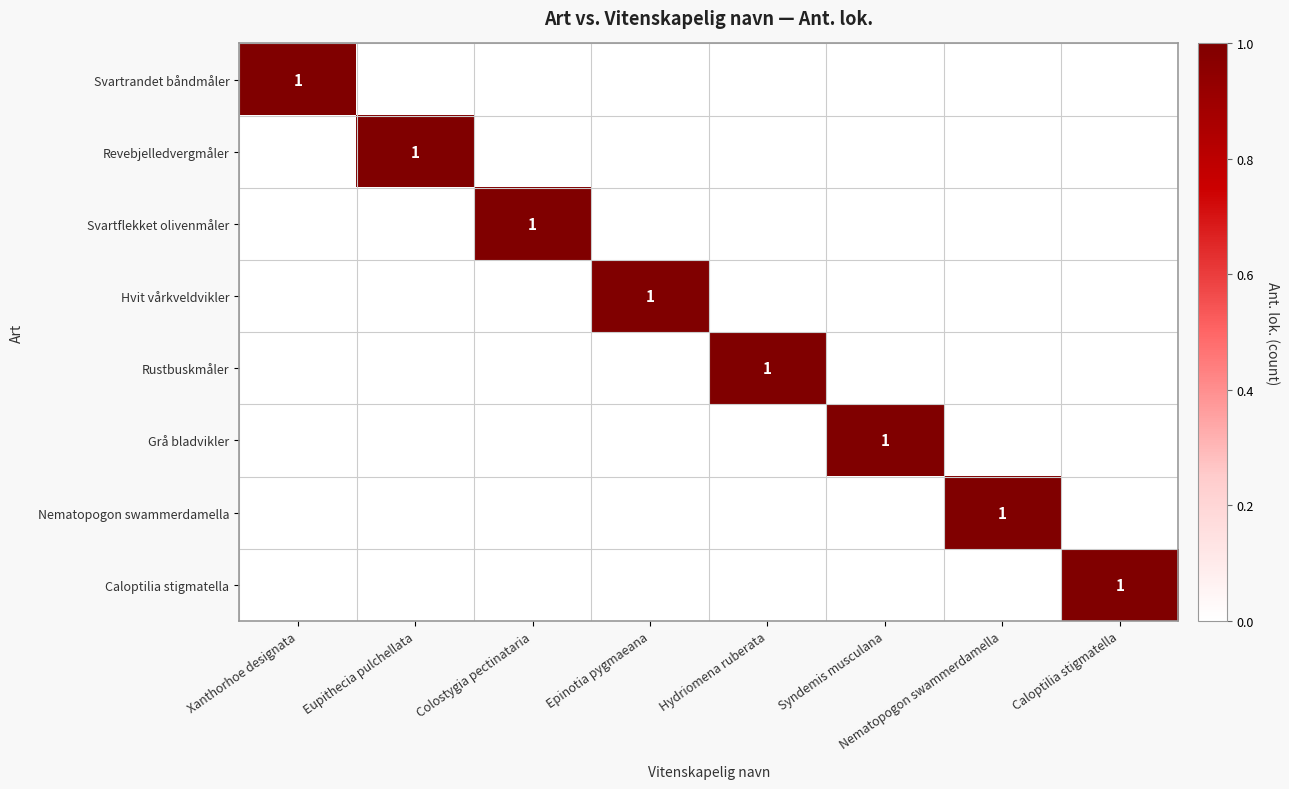

Count the number of categories in the chart.

8